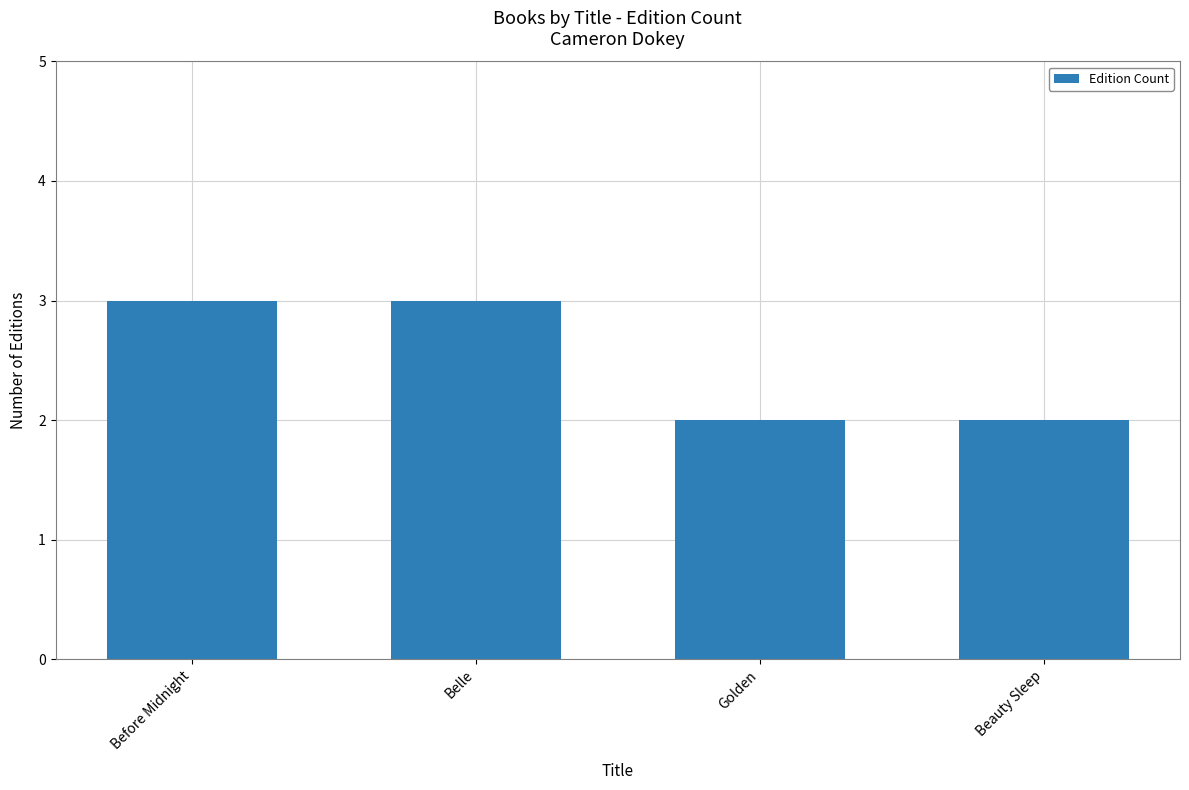

How many categories are shown in the chart?

4